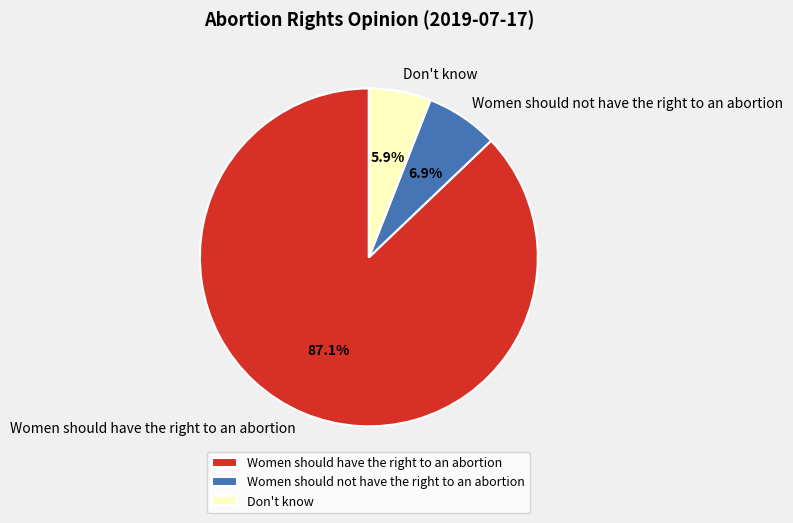

Which category has the smallest portion of the pie?

Don't know